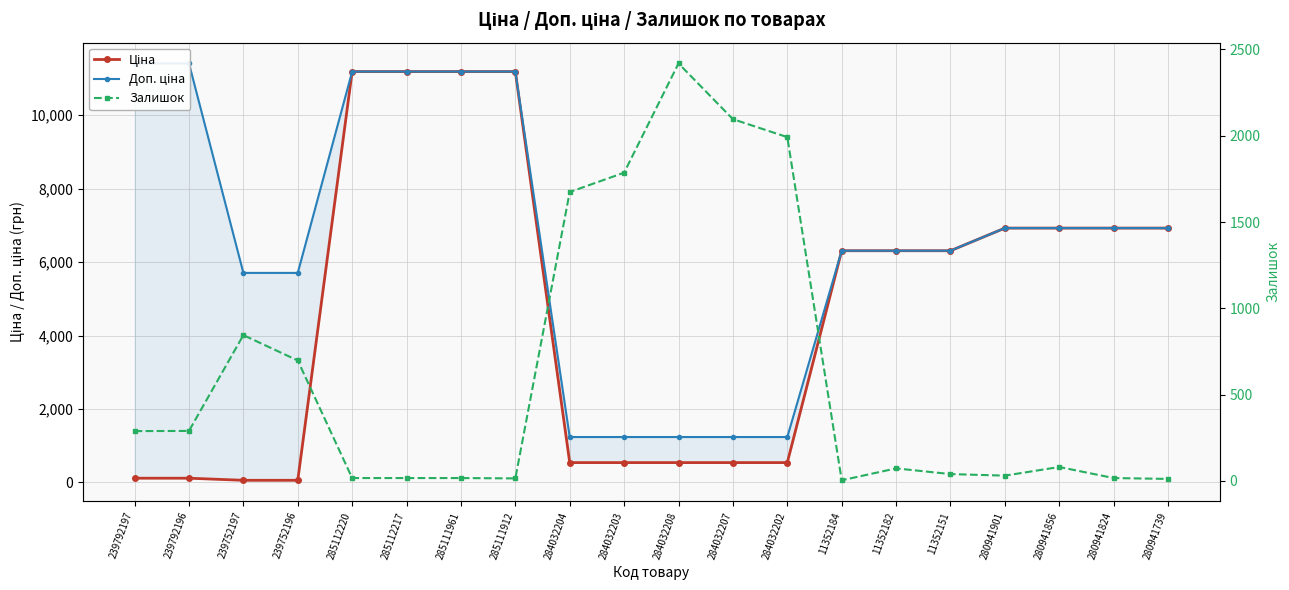

True or false: Ціна and Доп. ціна cross at least once.

False